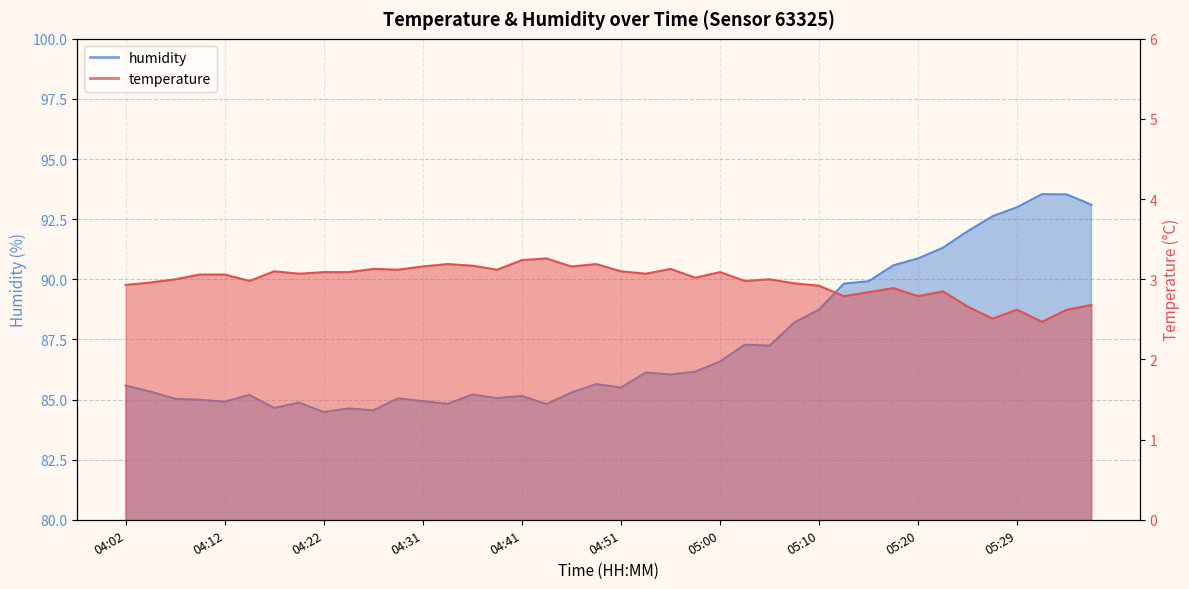

The humidity series shows 57.1 at 04:07. True or false?

False